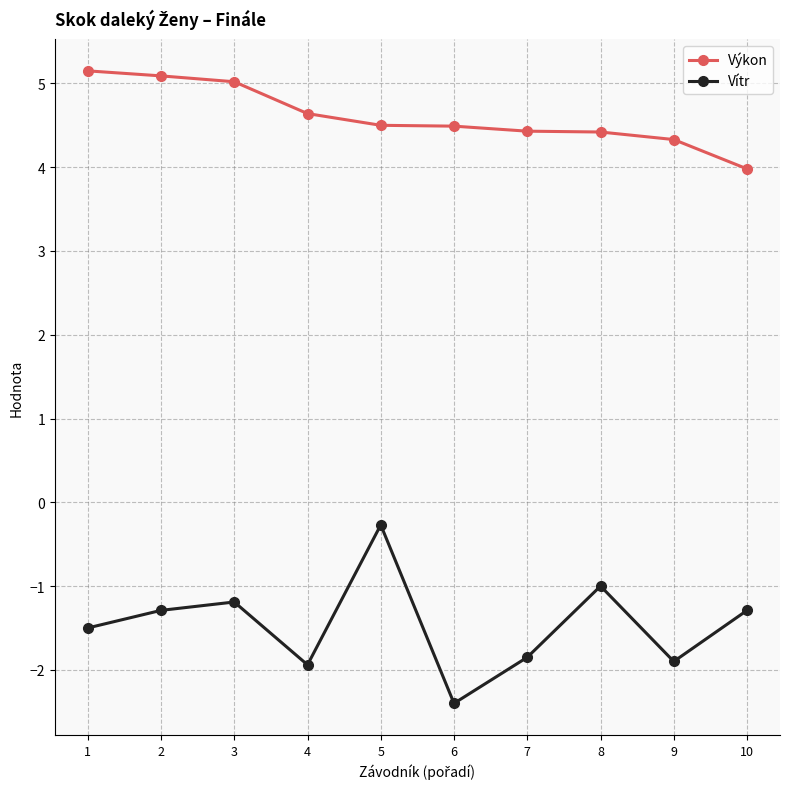

What is the value of the Vítr point at the 4th from the left?

-1.9